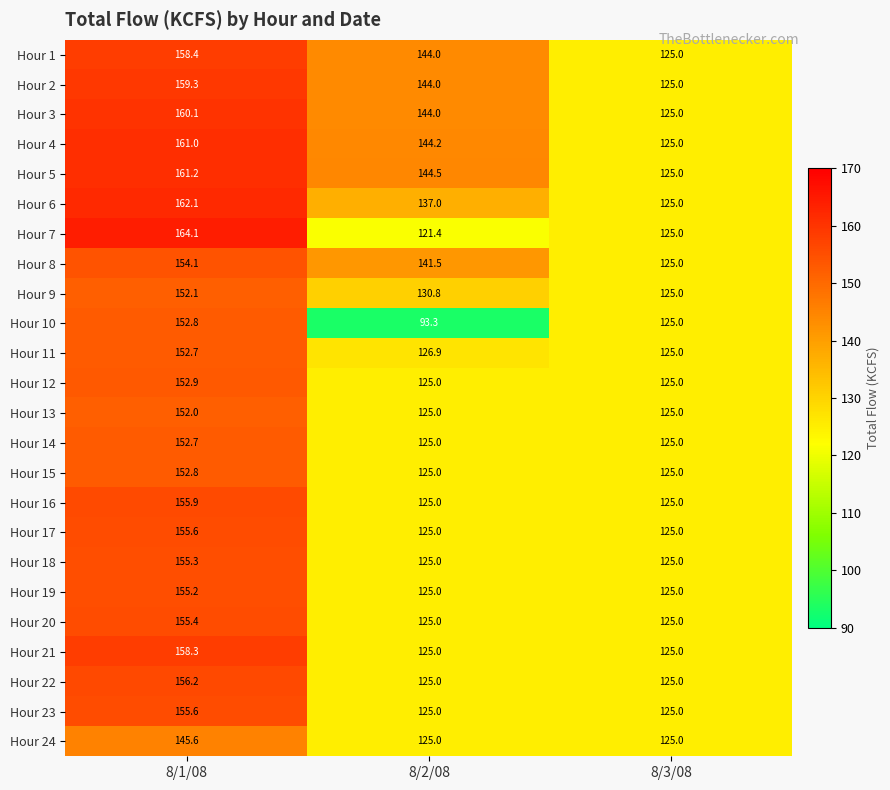

At which category does the chart reach its minimum across all series?

8/2/08